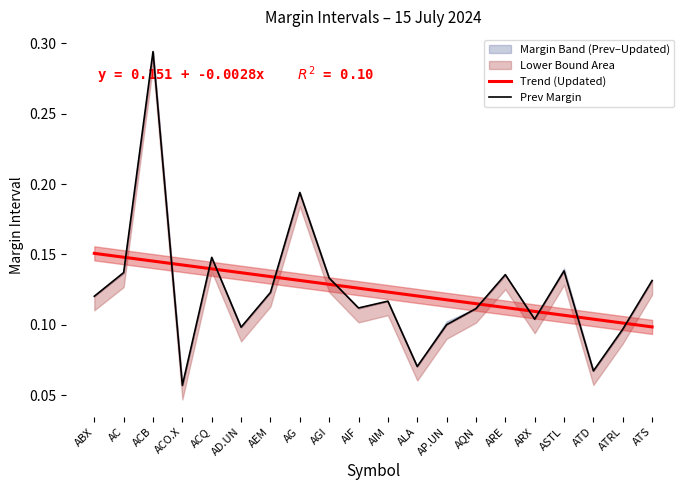

Reading left to right, transcribe all the data shown in this chart.

ABX=0.1	AC=0.1	ACB=0.3	ACO.X=0.1	ACQ=0.1	AD.UN=0.1	AEM=0.1	AG=0.2	AGI=0.1	AIF=0.1	AIM=0.1	ALA=0.1	AP.UN=0.1	AQN=0.1	ARE=0.1	ARX=0.1	ASTL=0.1	ATD=0.1	ATRL=0.1	ATS=0.1